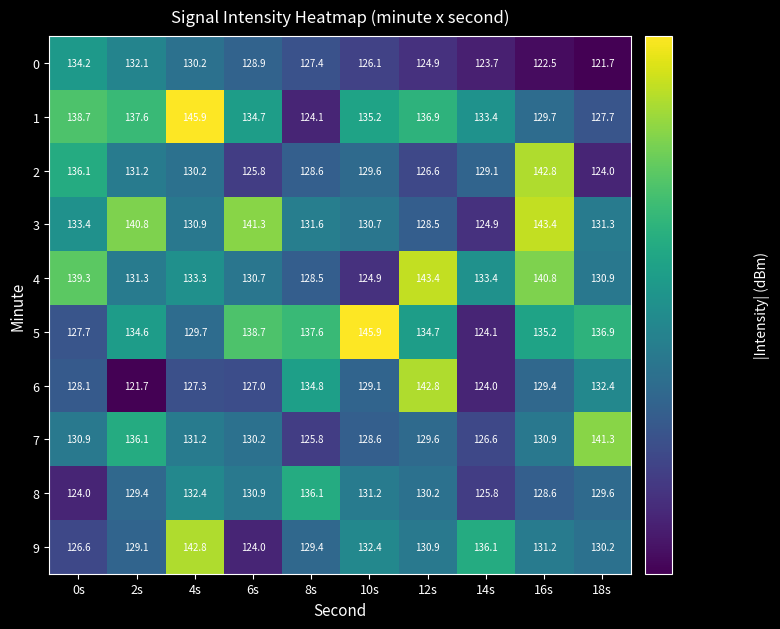

The value of 4 at 2s is 131.3. True or false?

True